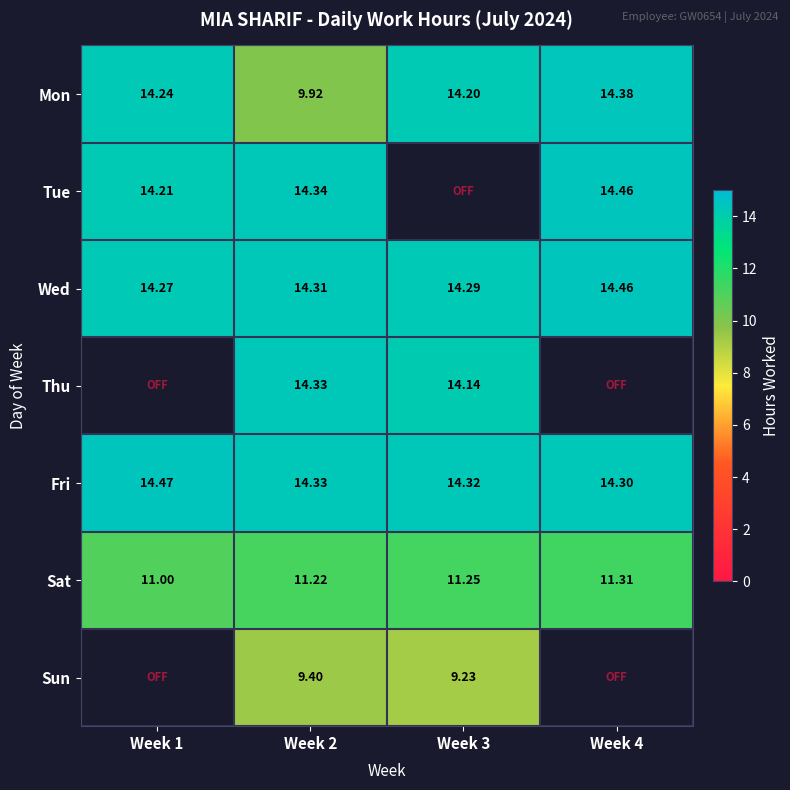

Is the value of Sat at Week 1 greater than the value of Wed at Week 2?

No